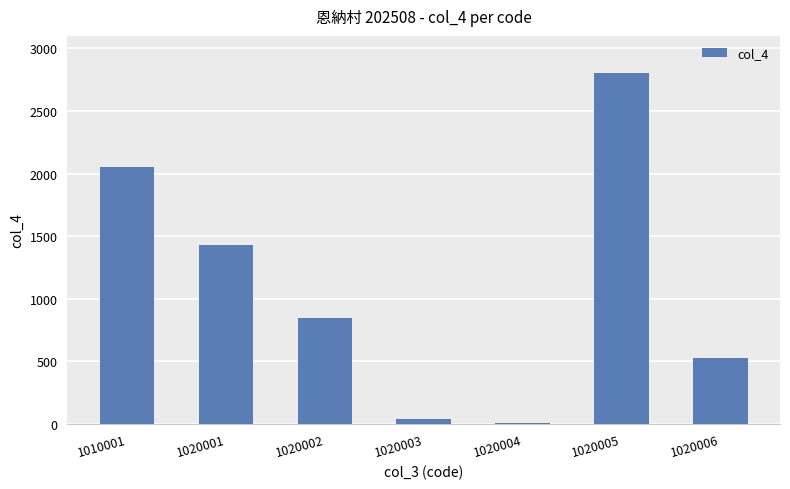

What is the average value?

1099